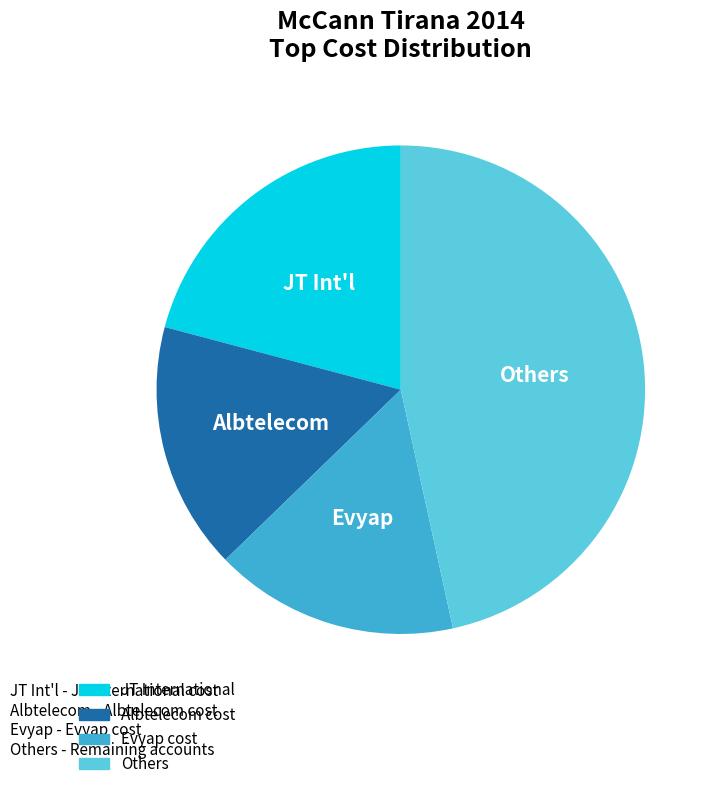

Is there a majority slice in this chart?

No